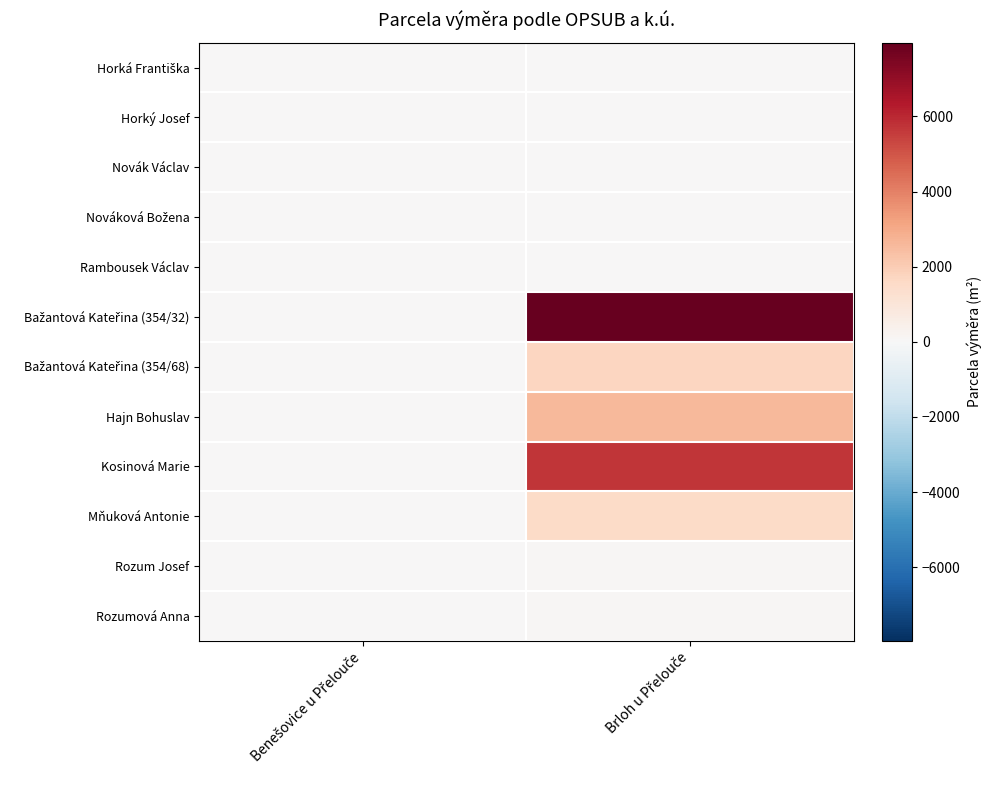

Between Benešovice u Přelouče and Brloh u Přelouče, which is larger?

Benešovice u Přelouče